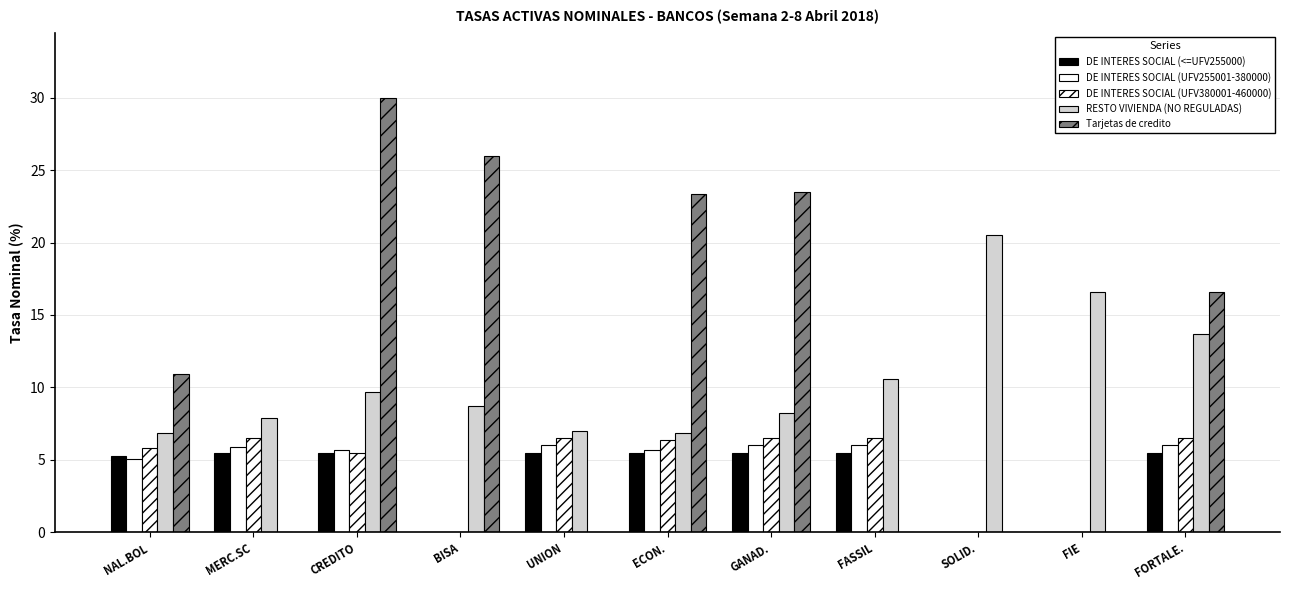

How many groups of bars are there?

11